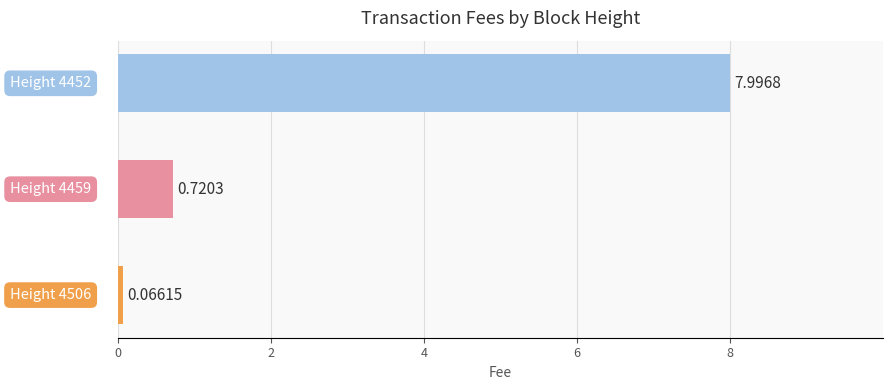

What is the difference between the maximum and minimum values?

7.9